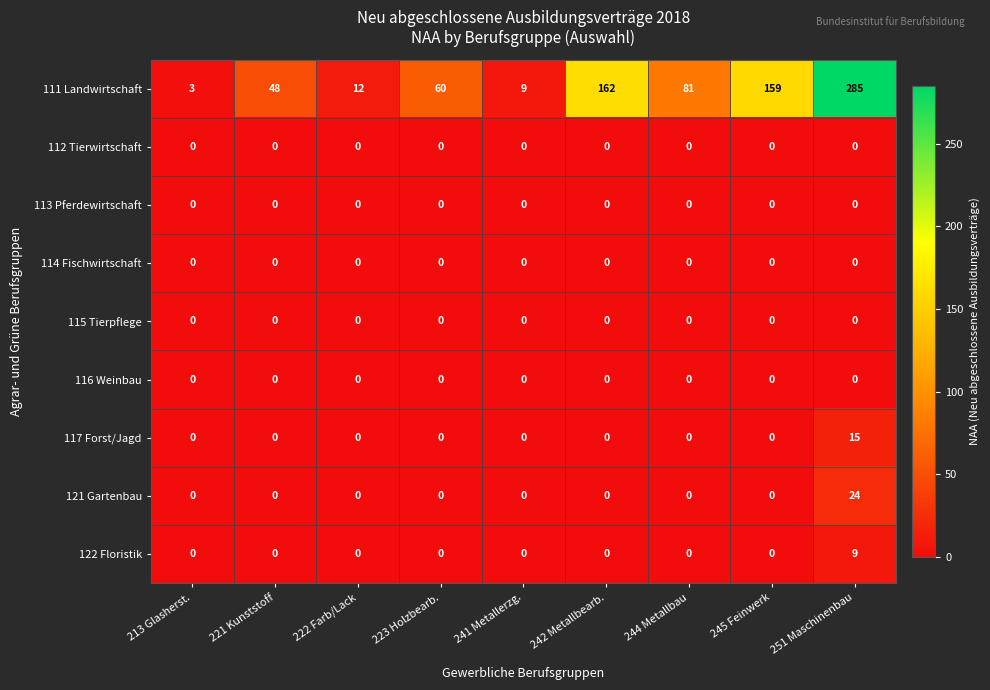

Which series has the largest total across all categories?

111 Landwirtschaft